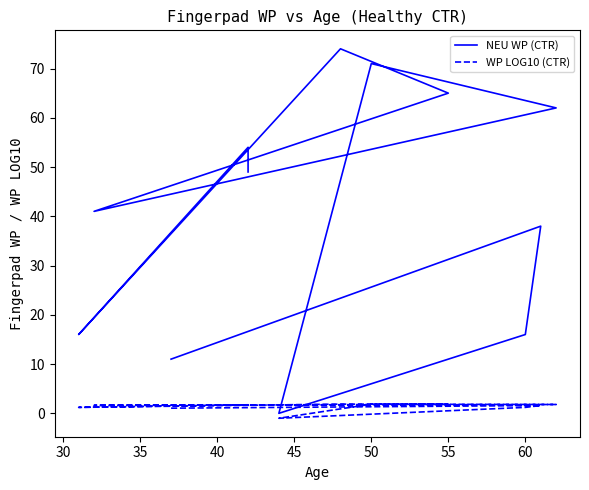

What are all the series names shown in the legend?

NEU WP (CTR), WP LOG10 (CTR)